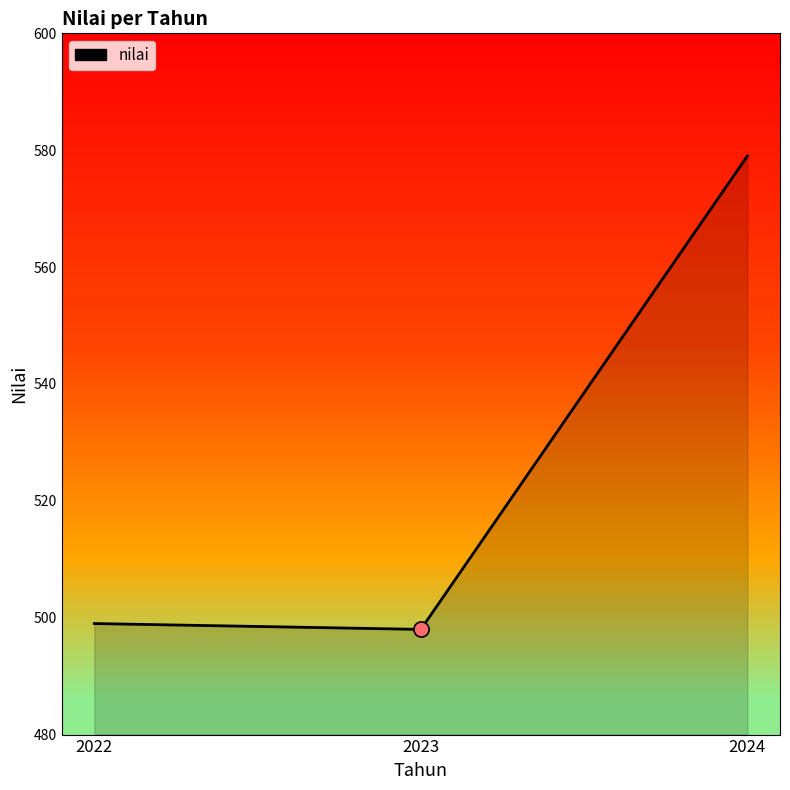

Between 2024 and 2023, which is larger?

2024